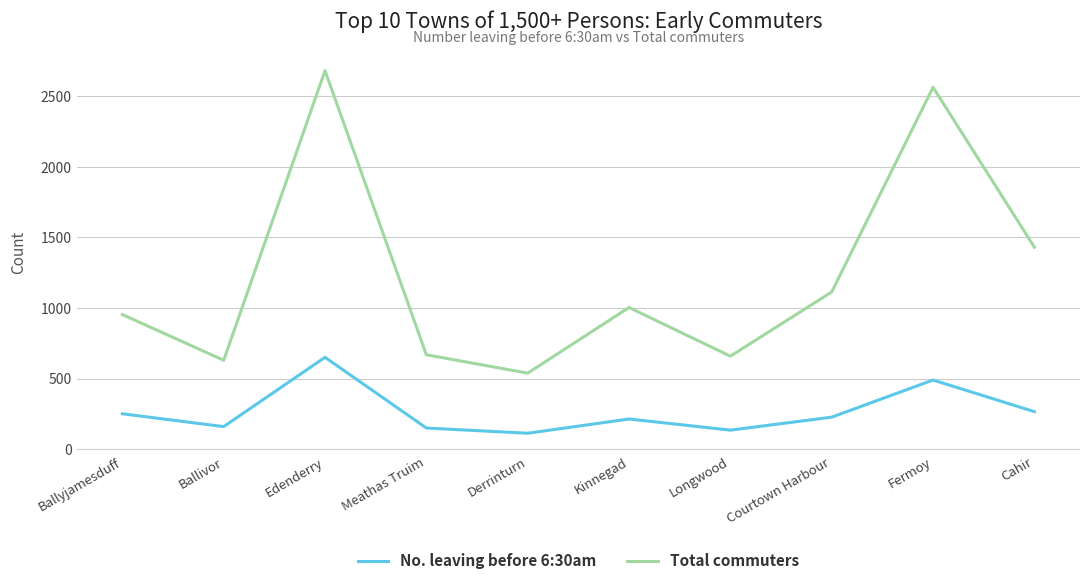

What is the spread (max minus min) of values at Ballyjamesduff?

703